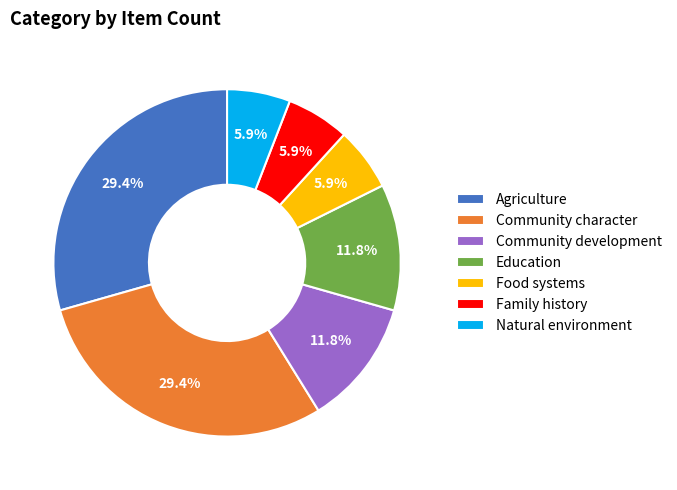

To the nearest percent, what percentage of the pie is Community character?

29%